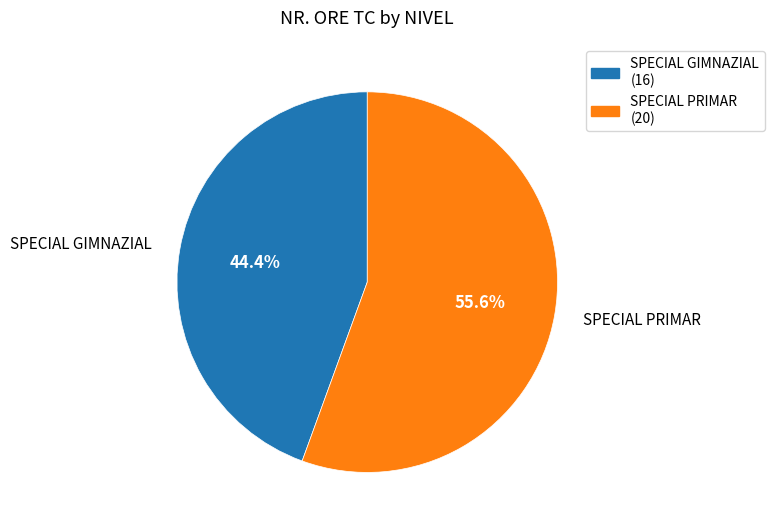

True or false: SPECIAL PRIMAR accounts for 56% of the total.

True